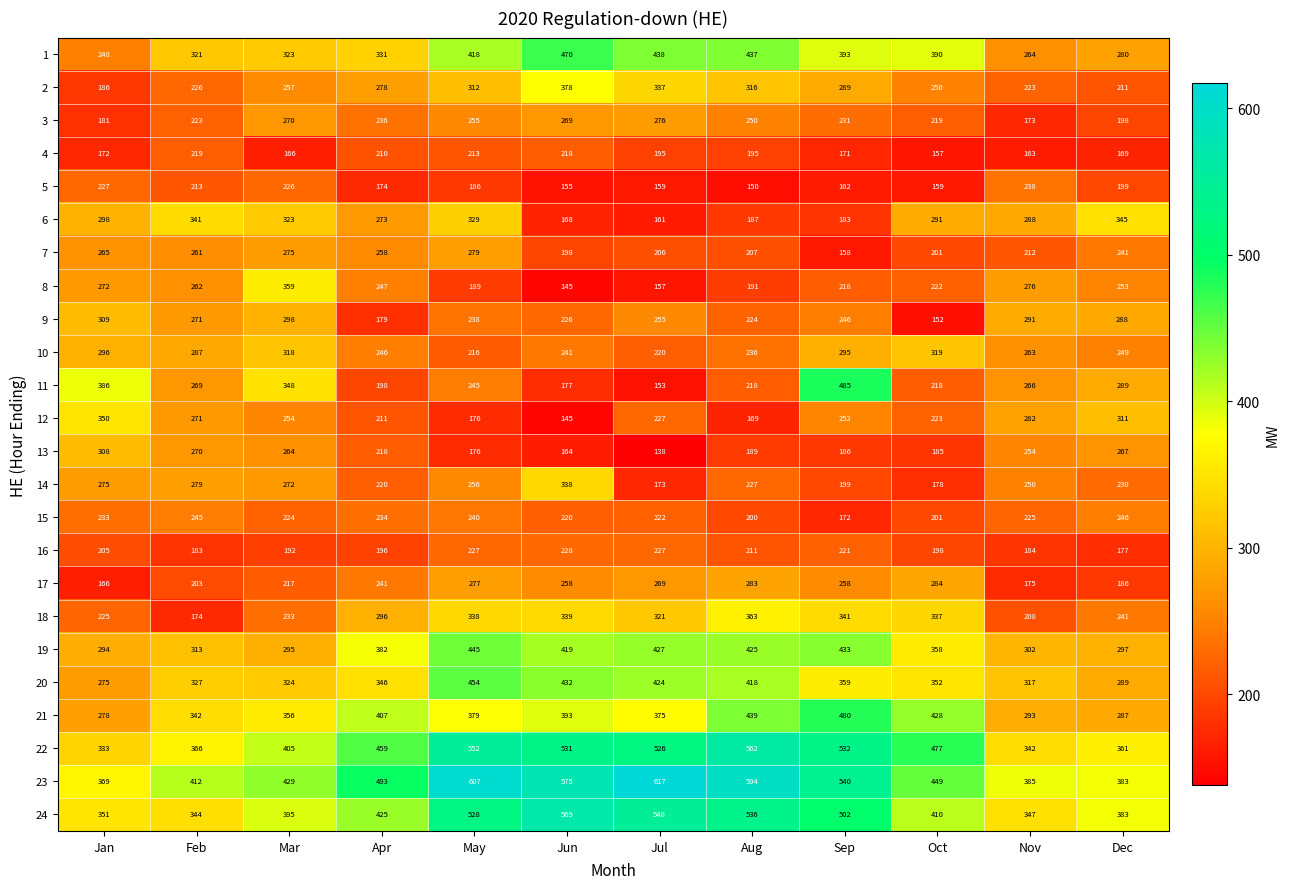

Which label corresponds to the smallest value in the chart?

Jul